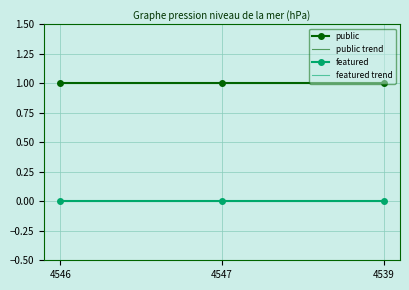

How many data points does each series have?

3